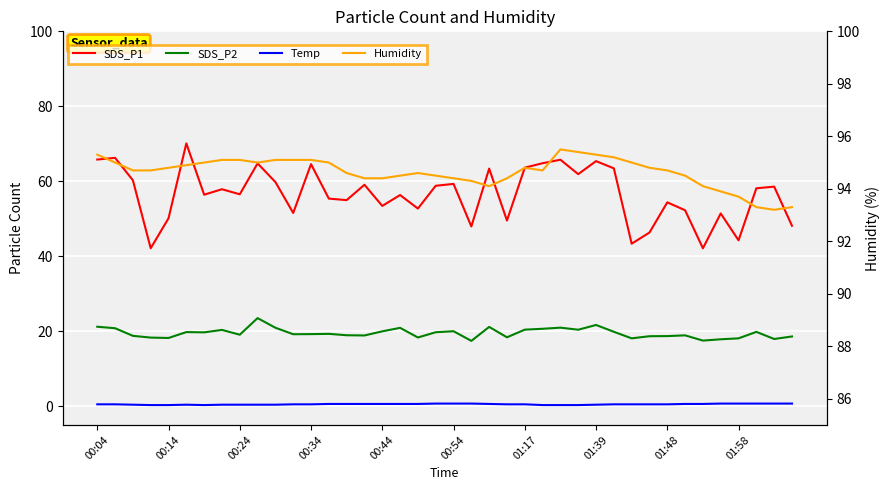

Rank the series by their maximum value, from lowest to highest.

Temp, SDS_P2, SDS_P1, Humidity